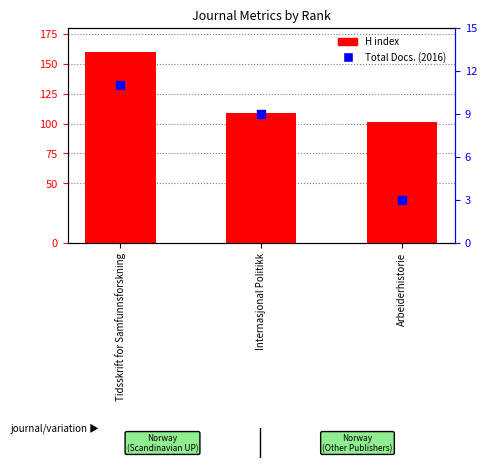

At how many categories does at least one series exceed 149?

1